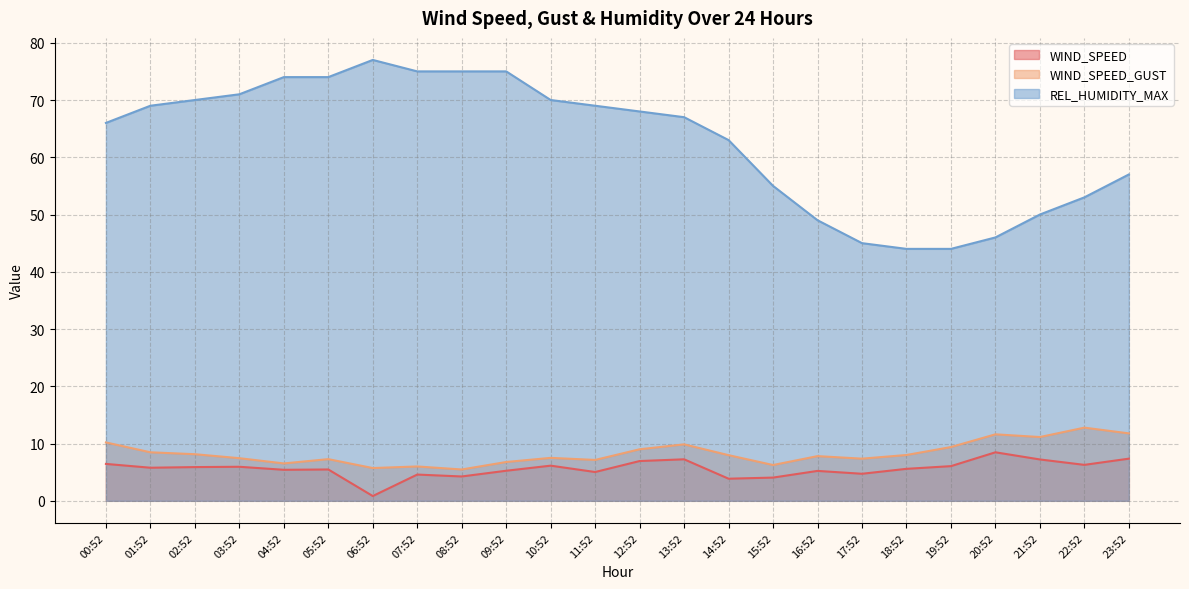

The WIND_SPEED series shows 2.0 at 19:52. True or false?

False